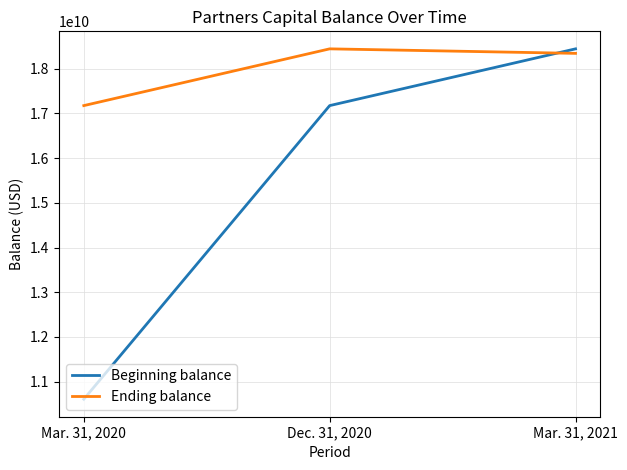

True or false: Ending balance has a value of 4675717424 at Mar. 31, 2020.

False